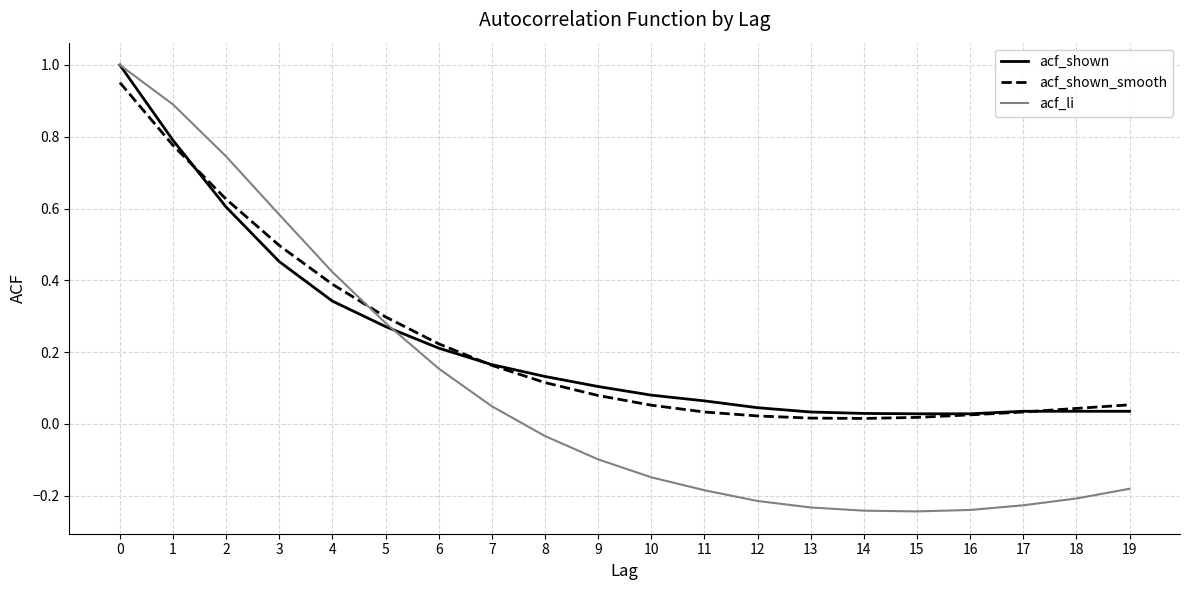

The value of acf_shown at 1 is 0.8. True or false?

True